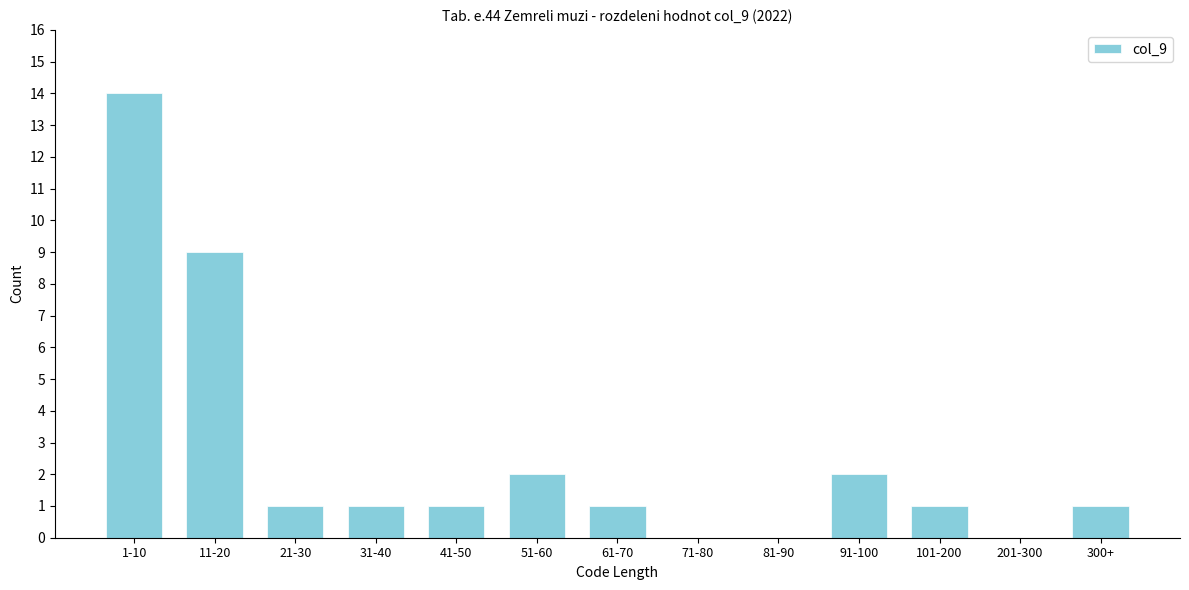

Reading left to right, what are all the values shown in this chart?

1-10=14	11-20=9	21-30=1	31-40=1	41-50=1	51-60=2	61-70=1	71-80=0	81-90=0	91-100=2	101-200=1	201-300=0	300+=1